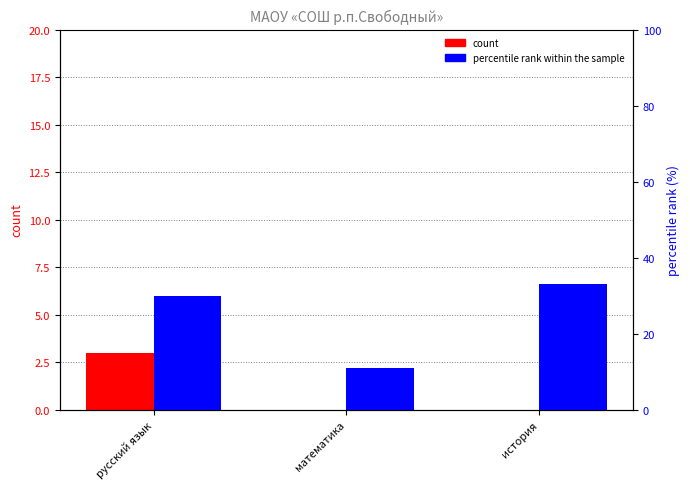

What is the difference between the highest and lowest values at математика?

11